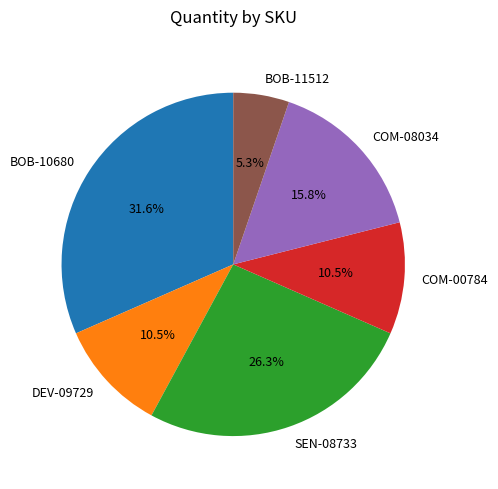

Do COM-08034 and COM-00784 together represent more than half of the pie?

No